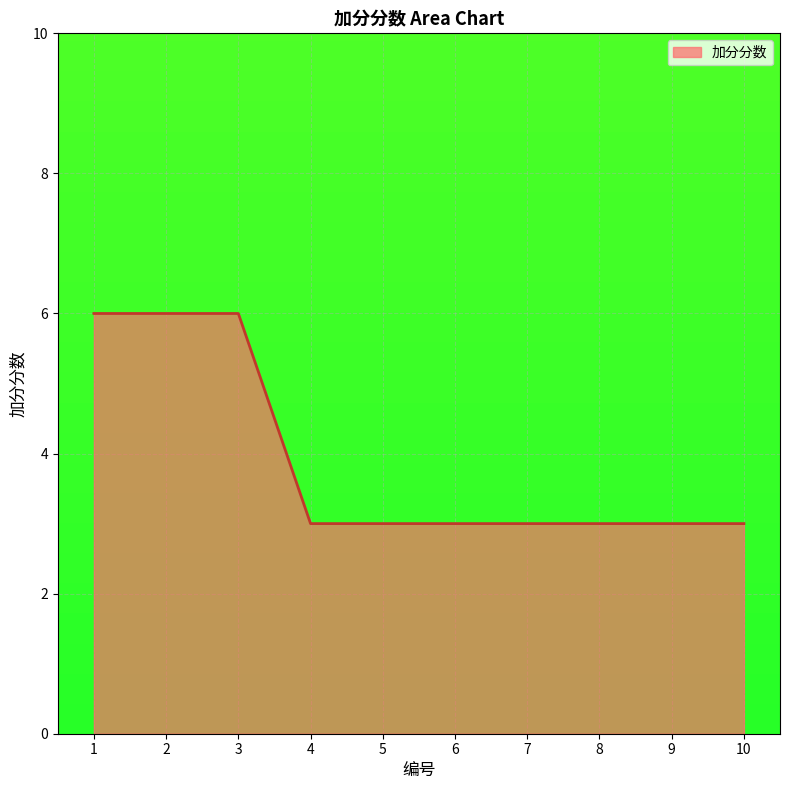

Is it true that the value at 6 is 3?

True